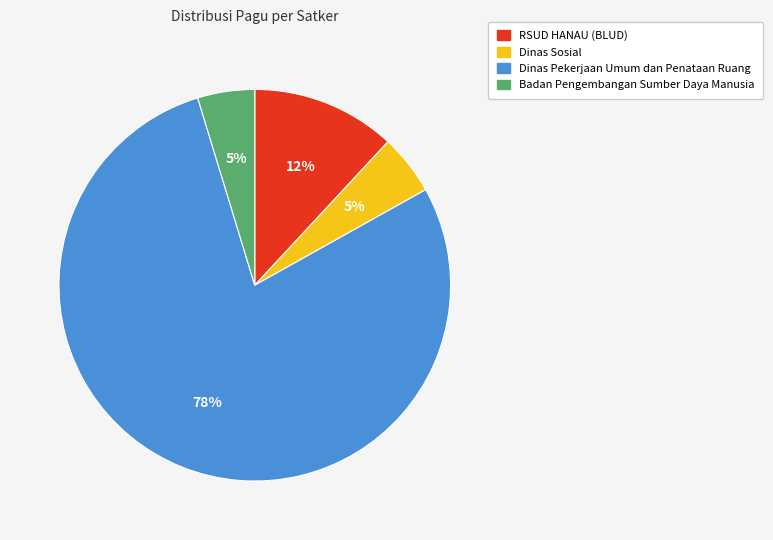

Does Badan Pengembangan Sumber Daya Manusia account for over 50% of the chart?

No